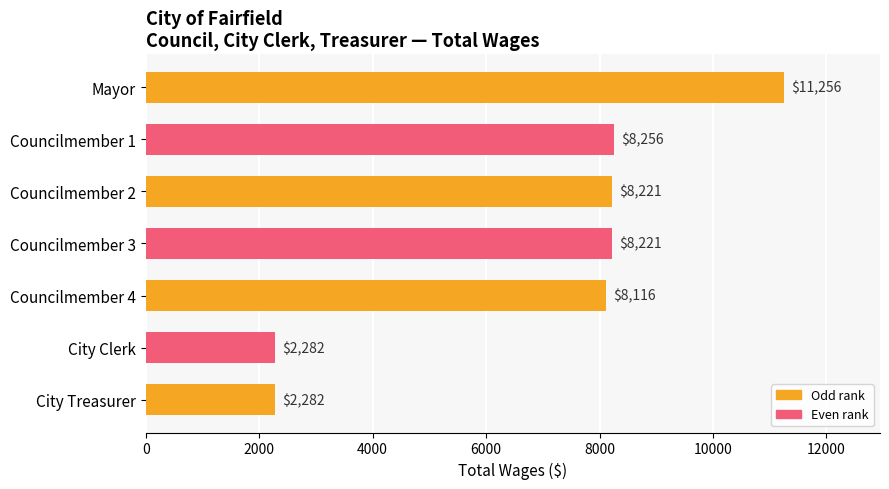

What is the difference between the maximum and minimum values?

8974